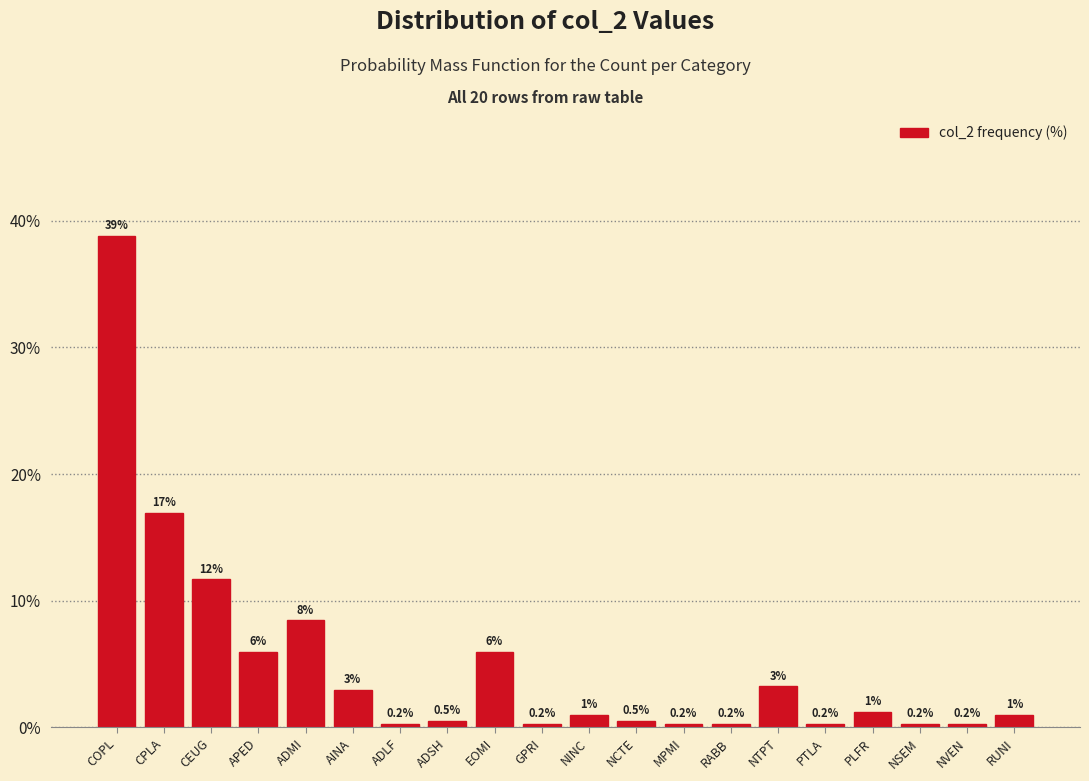

What is the label of the 17th bar from the left?

PLFR